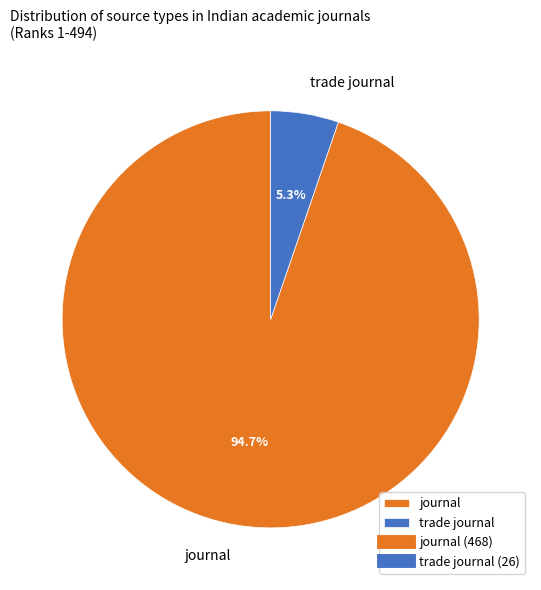

Count the number of slices in the pie.

2